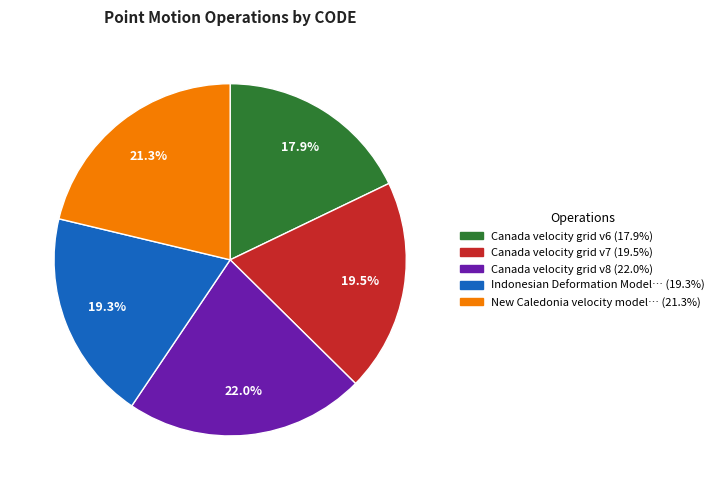

Does any single category account for the majority?

No